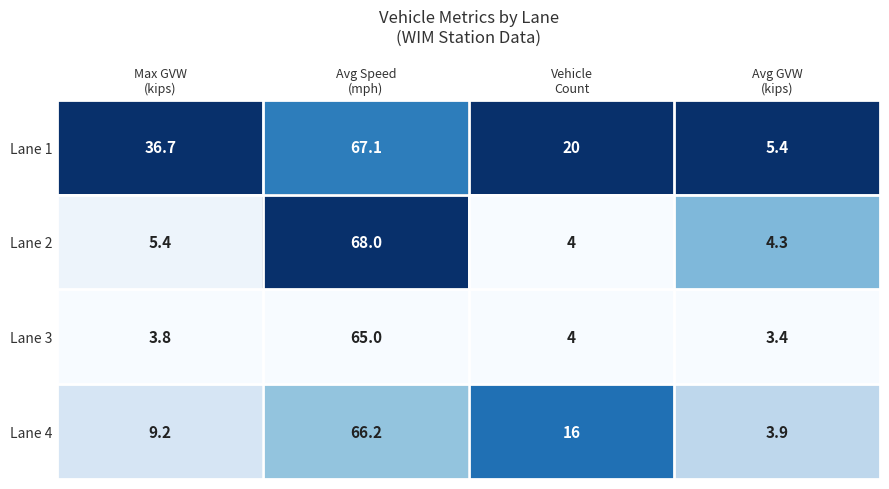

Which series changed the most between Max GVW
(kips) and Vehicle
Count?

Lane 1